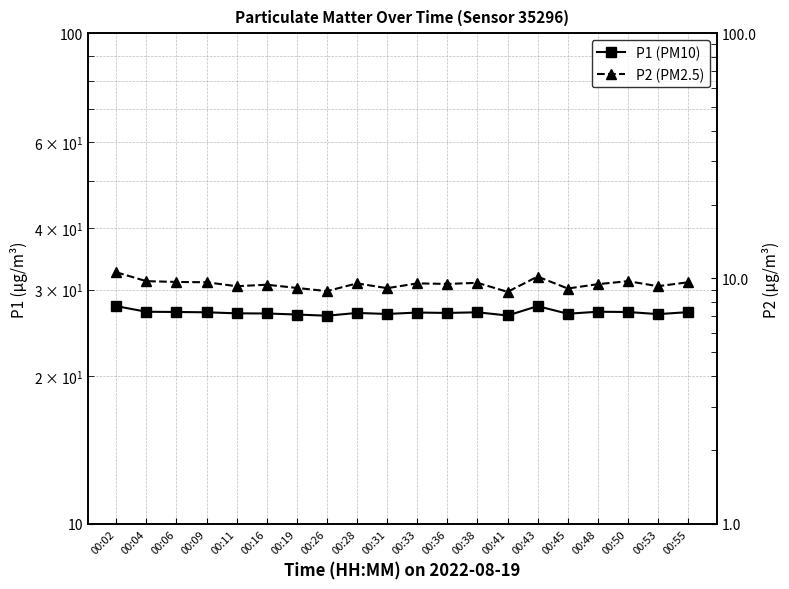

At which category does P2 (PM2.5) reach its first local valley?

00:11